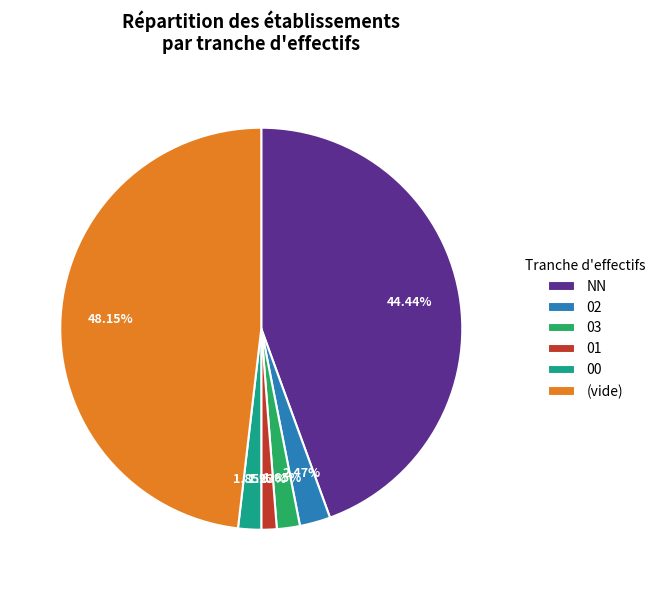

Is 03 the majority of the pie?

No